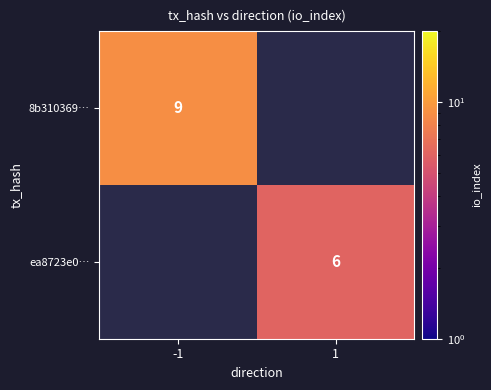

The value of ea8723e0… at 1 is 2. True or false?

False